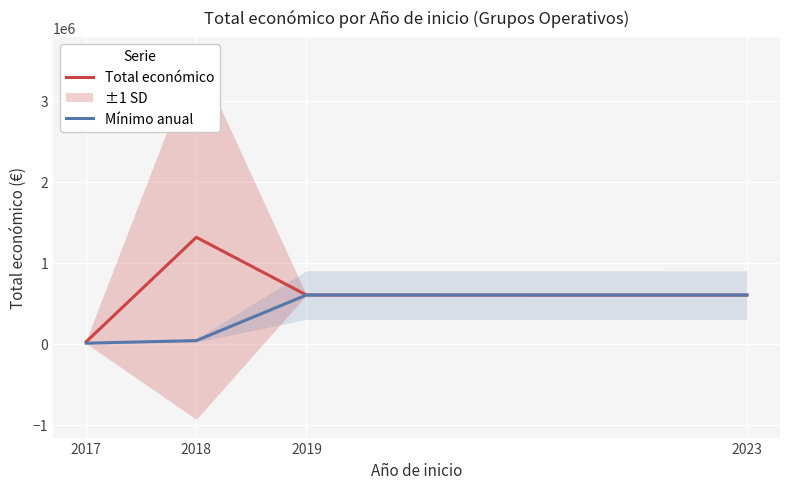

Which category has the highest value in the Total económico series?

2018